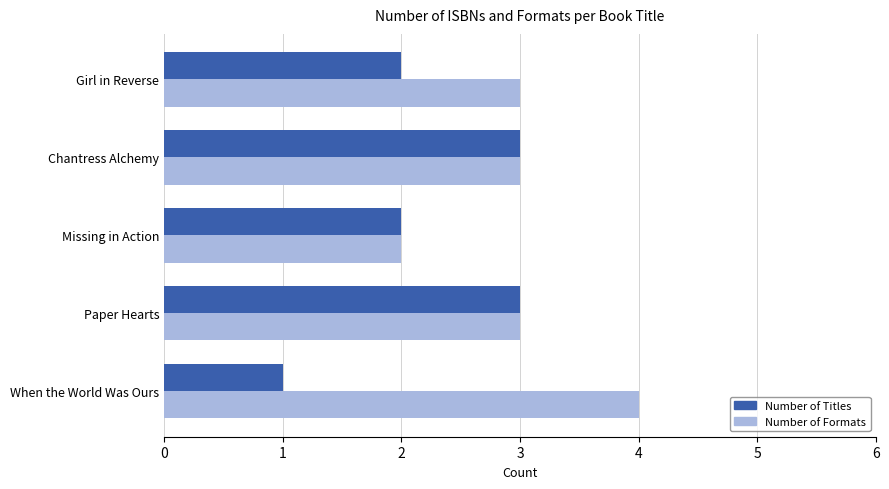

What is the sum of the Number of Formats values at When the World Was Ours and Girl in Reverse?

7